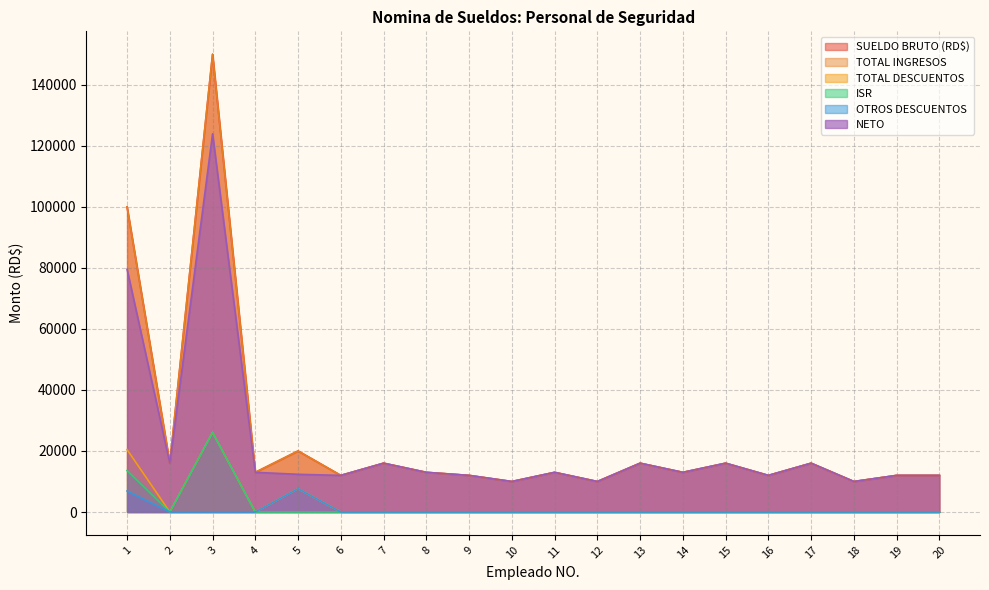

How many categories are shown in the chart?

20